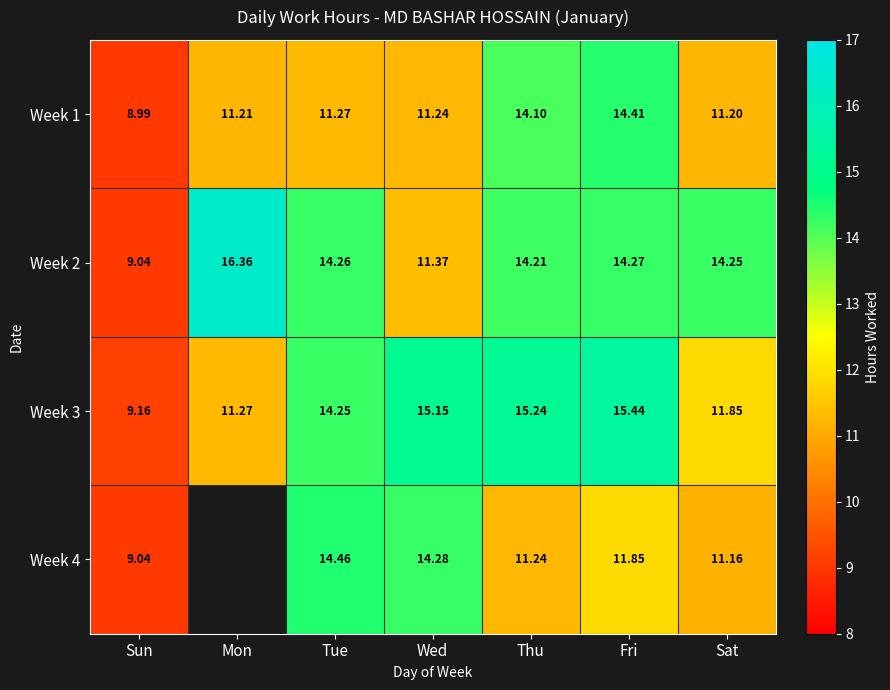

What is the difference between the maximum and minimum values in the Week 3 series?

6.3